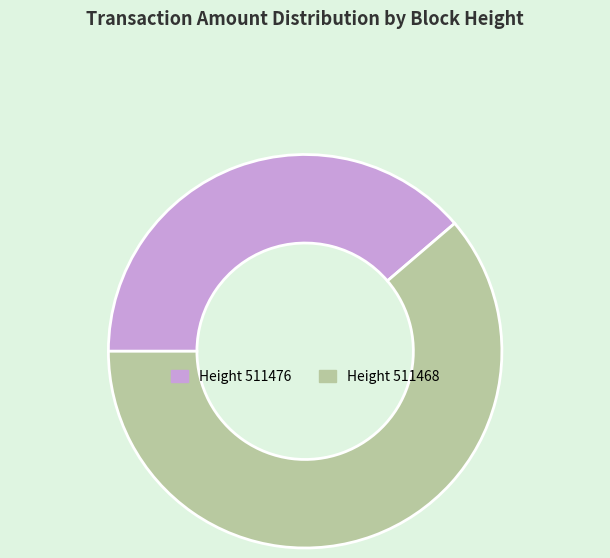

Is there any slice that represents more than half of the pie?

Yes